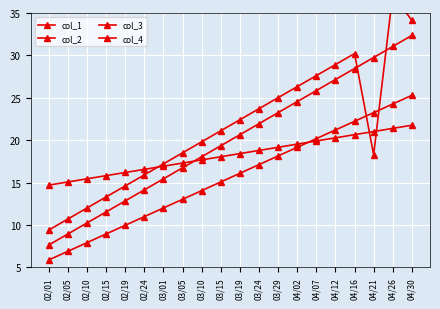

Which series changed the most between 02/05 and 04/12?

col_2